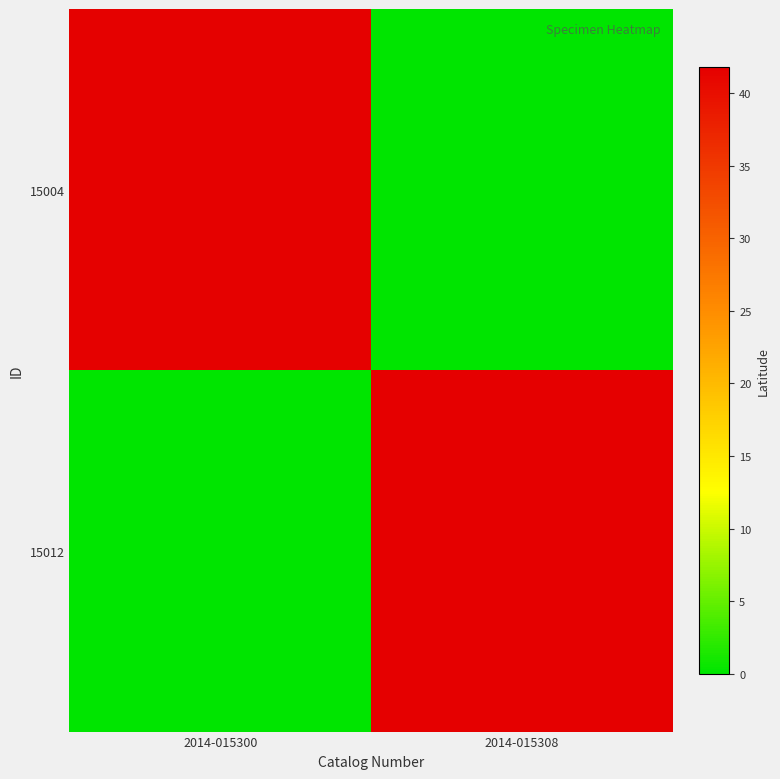

What is the spread (max minus min) of values at 2014-015300?

41.6